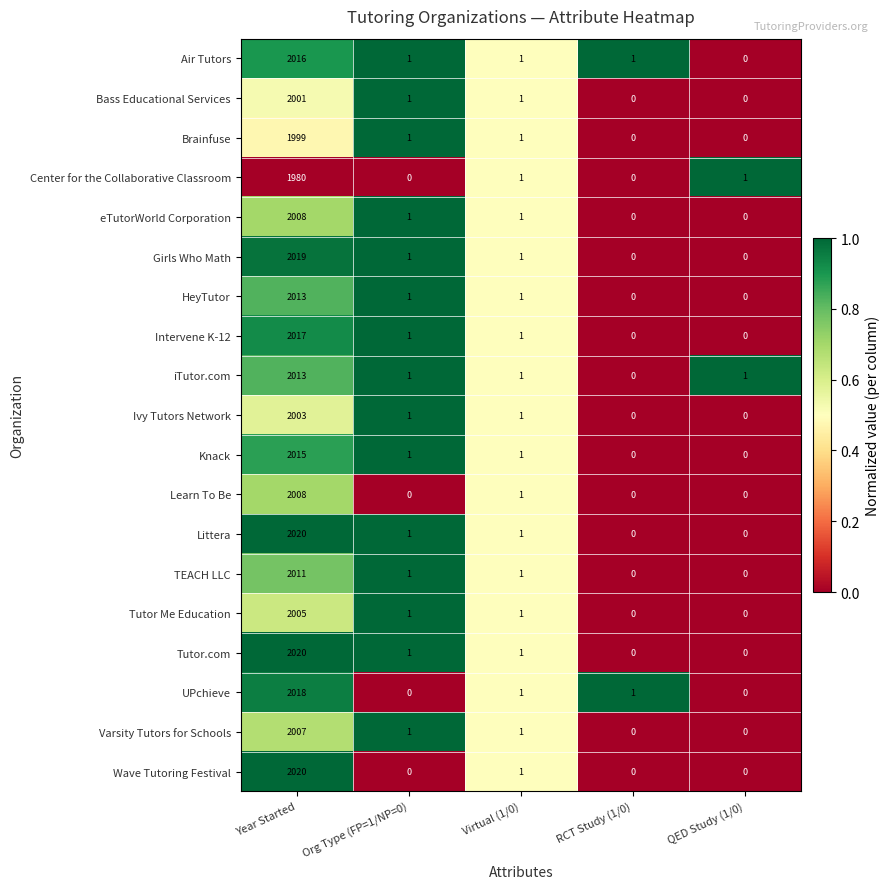

What is the maximum value for Tutor Me Education?

2005